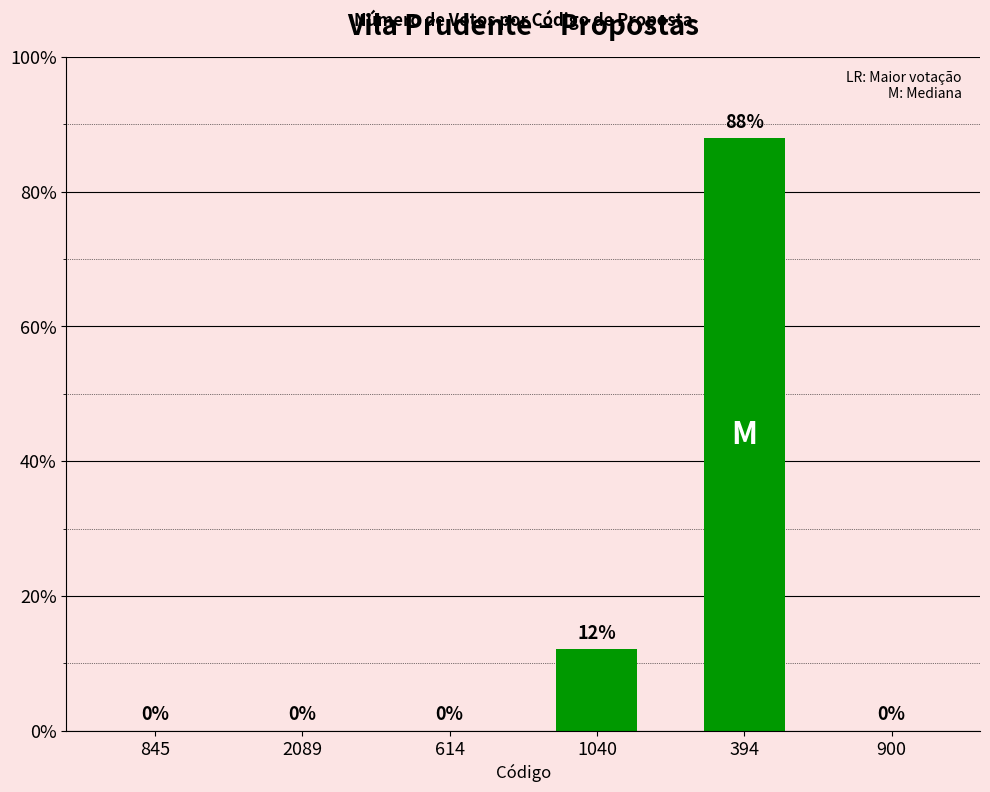

True or false: the data shows 12.1 at 1040.

True